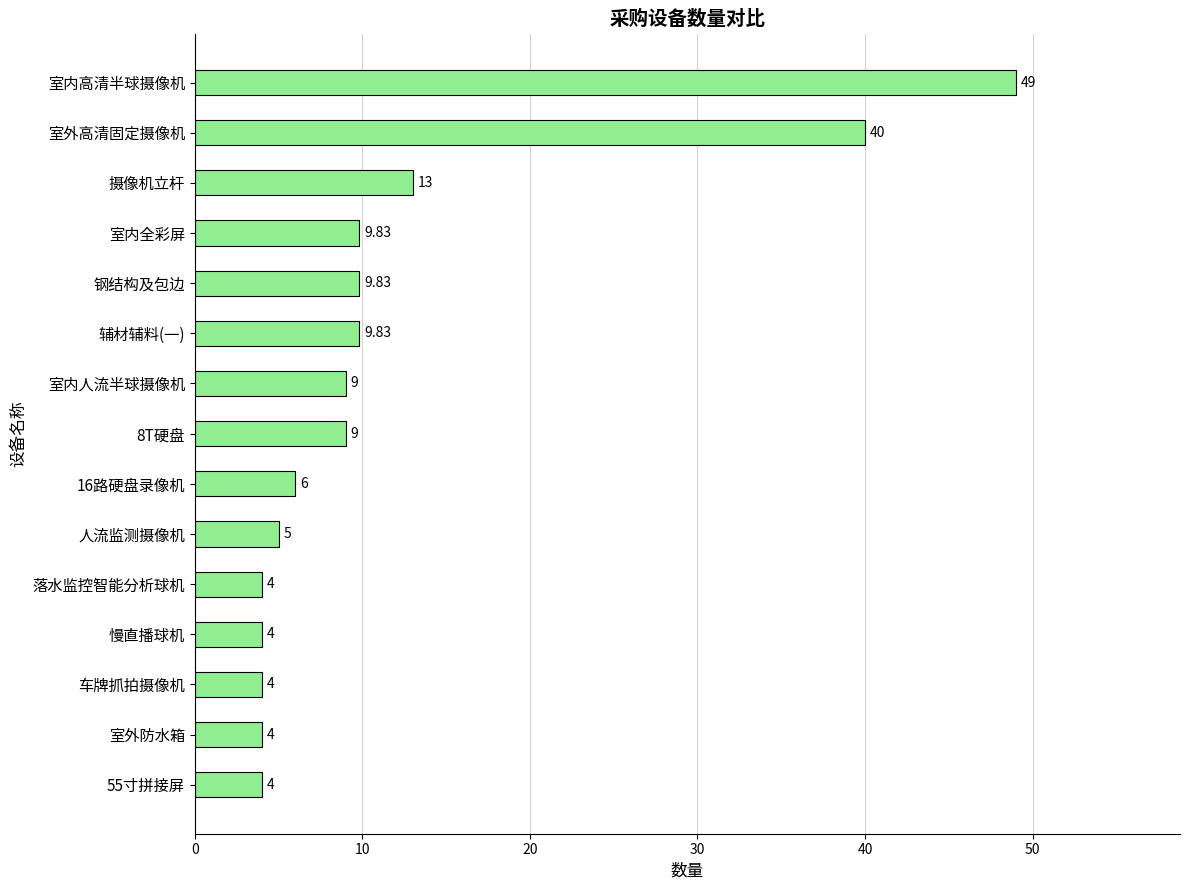

Which label corresponds to the largest value in the chart?

室内高清半球摄像机